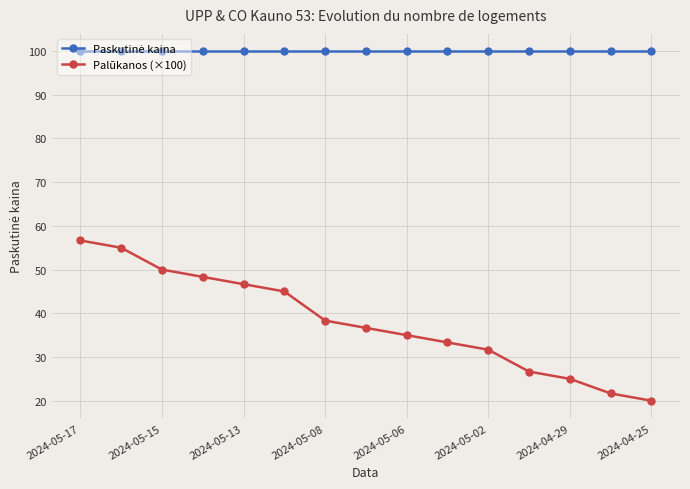

How many data points in Palūkanos (×100) are less than 36?

7